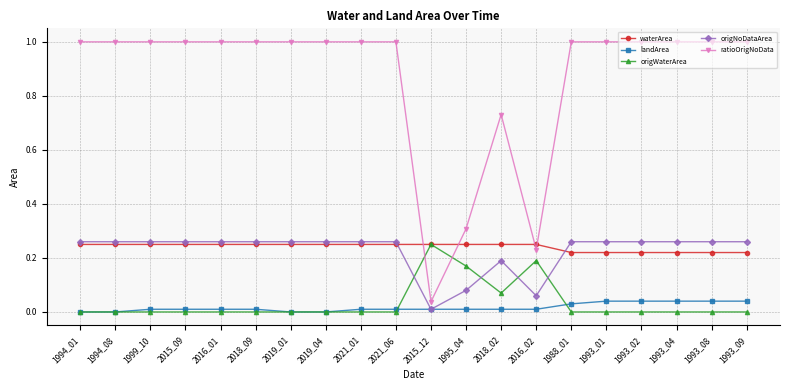

At how many categories does at least one series exceed 0?

20